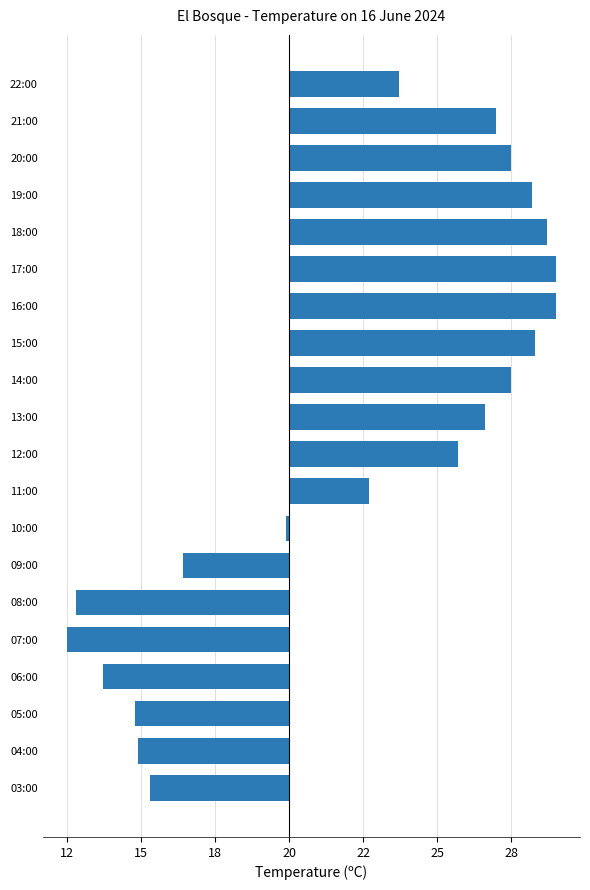

Does the chart contain any negative values?

Yes